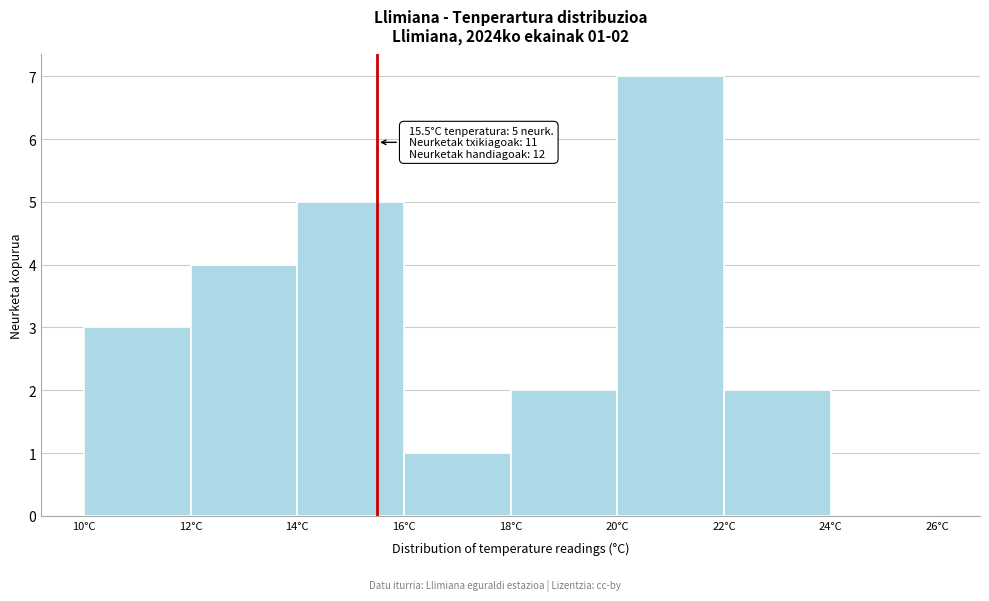

Over which range of the x-axis is the bar tallest?

20 to 22